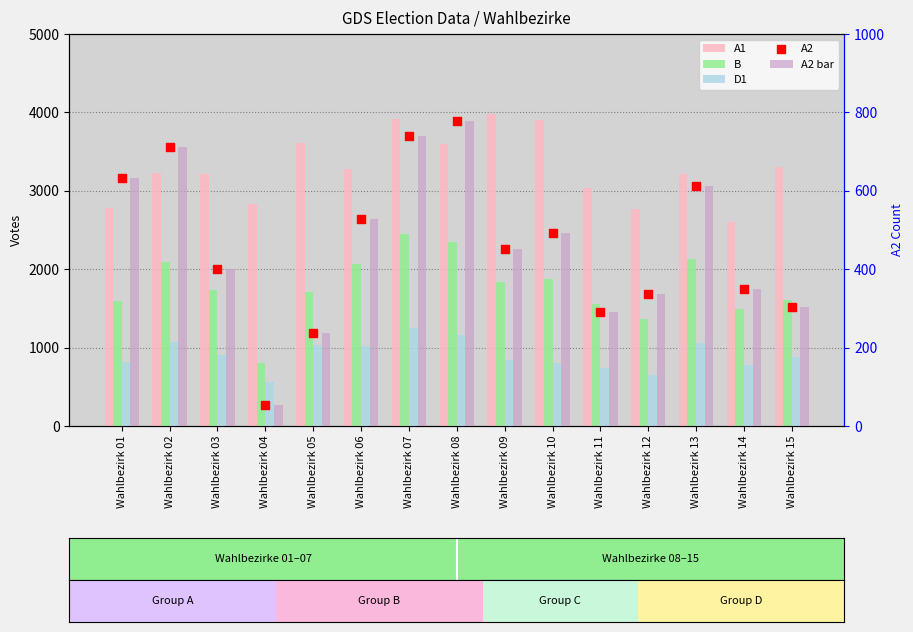

What are all the series names shown in the legend?

A1, B, D1, A2 bar, A2